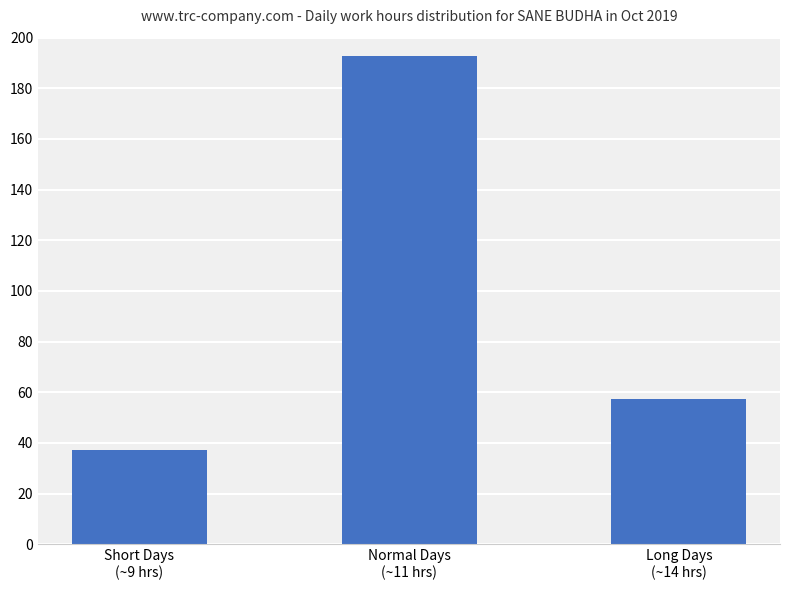

Rank the categories by value from highest to lowest.

Normal Days
(~11 hrs), Long Days
(~14 hrs), Short Days
(~9 hrs)